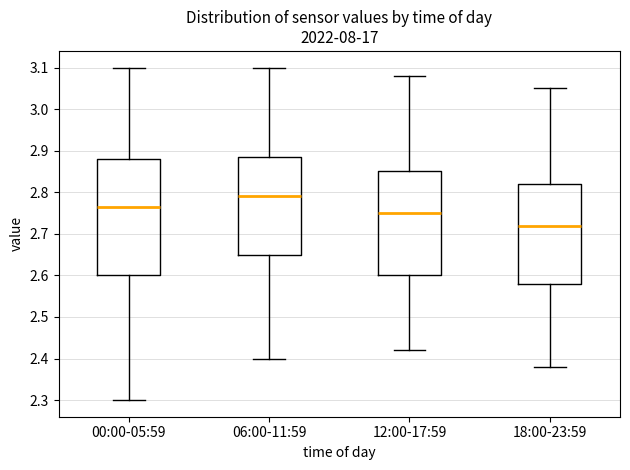

Which box has the highest median line?

06:00-11:59